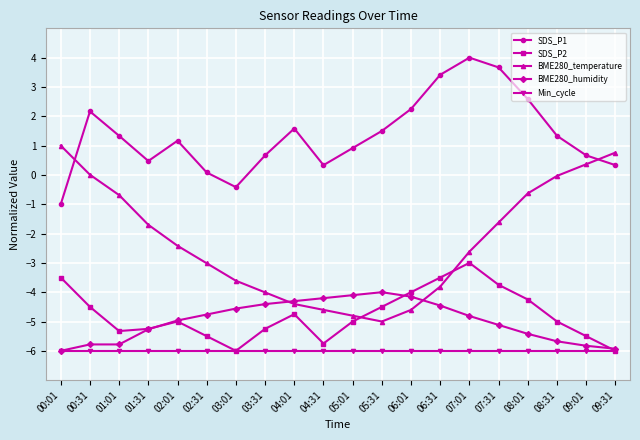

At which category does SDS_P1 reach its first local valley?

01:31